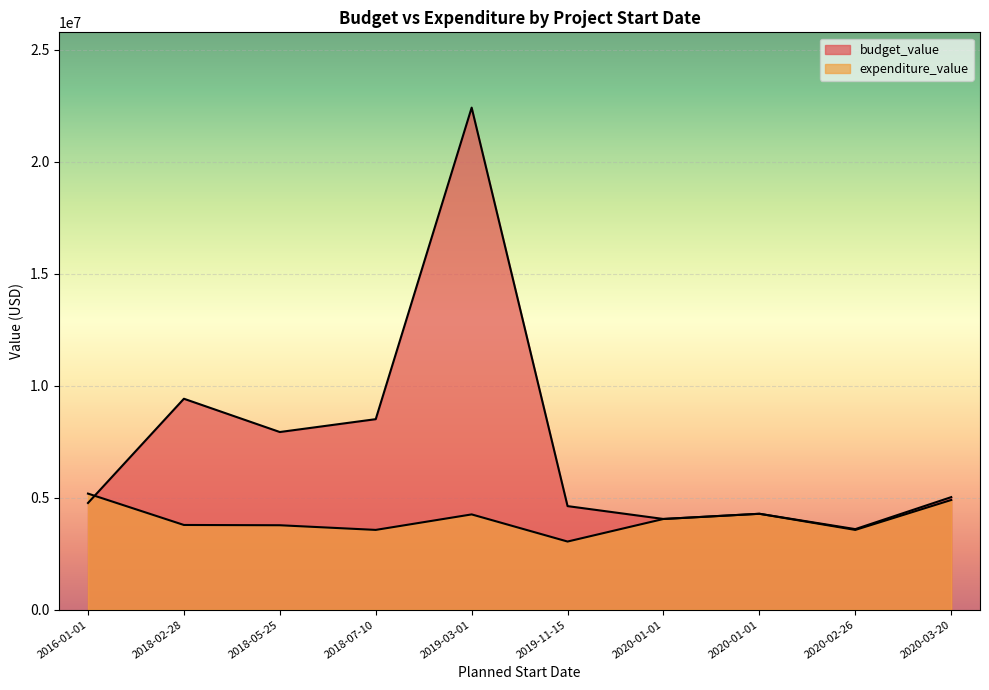

Does the chart display data point markers on the line(s)?

No